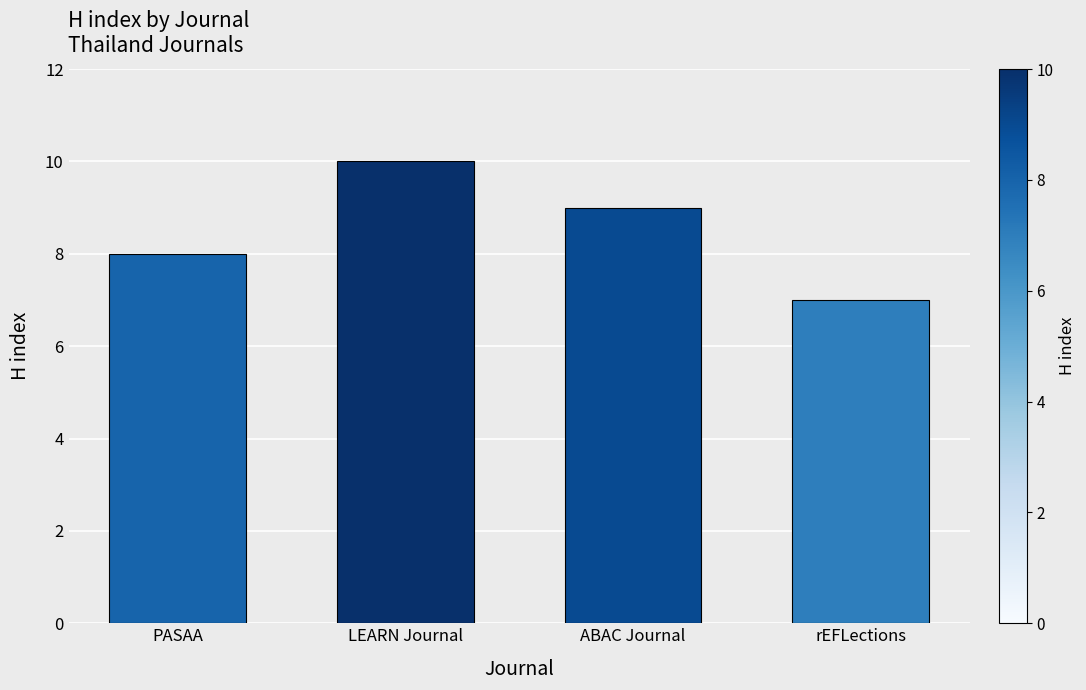

The chart shows a value of 7 at rEFLections. True or false?

True